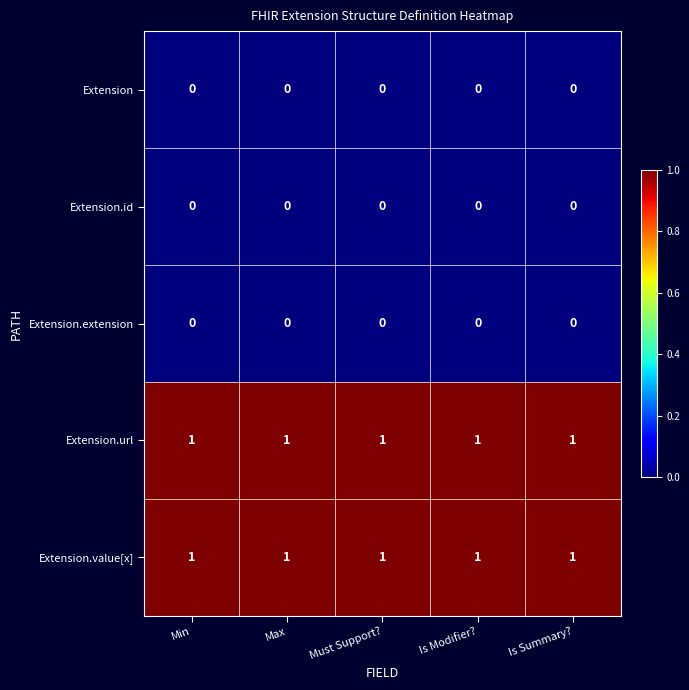

What is the spread (max minus min) of values at Is Summary??

1